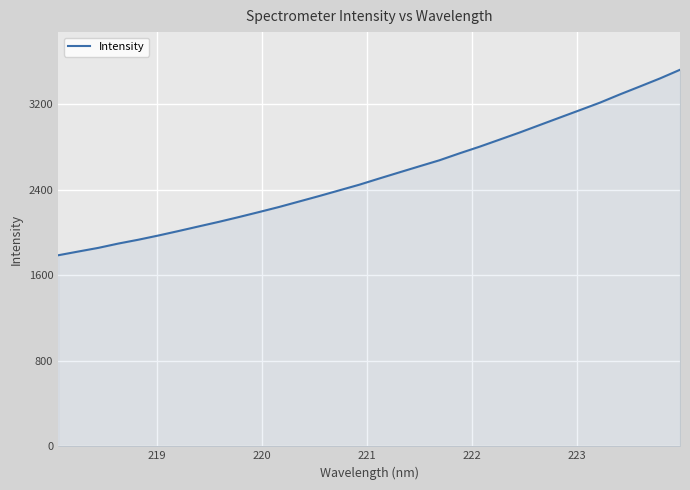

How many series are shown in this chart?

1